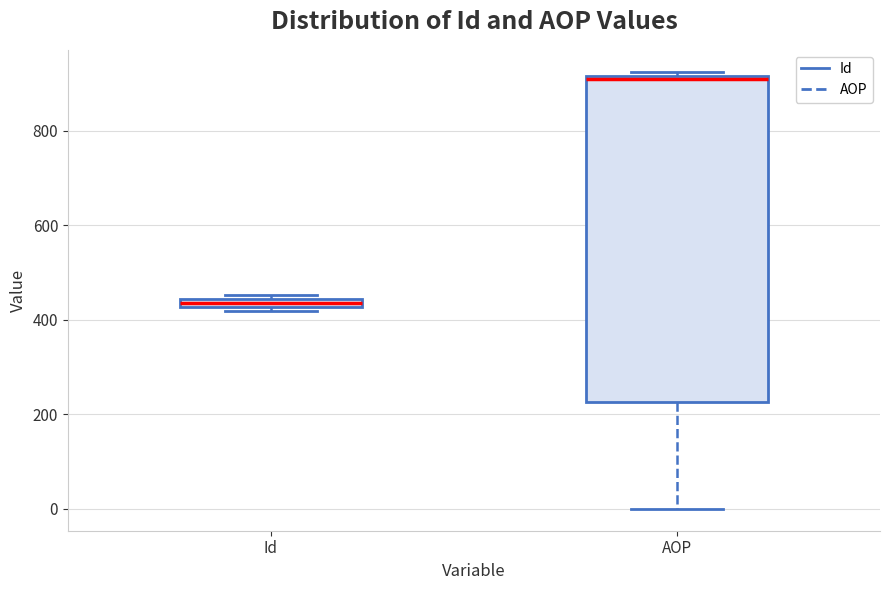

Which box's median line is the highest?

AOP